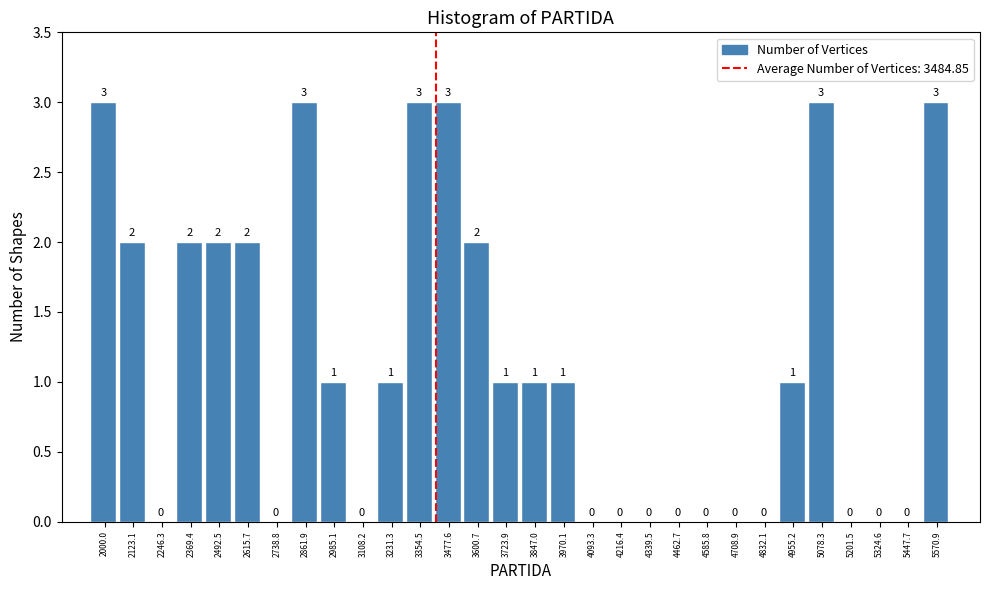

Reading left to right, what are all the values shown in this chart?

2000.0=3	2123.1=2	2246.3=0	2369.4=2	2492.5=2	2615.7=2	2738.8=0	2861.9=3	2985.1=1	3108.2=0	3231.3=1	3354.5=3	3477.6=3	3600.7=2	3723.9=1	3847.0=1	3970.1=1	4093.3=0	4216.4=0	4339.5=0	4462.7=0	4585.8=0	4708.9=0	4832.1=0	4955.2=1	5078.3=3	5201.5=0	5324.6=0	5447.7=0	5570.9=3